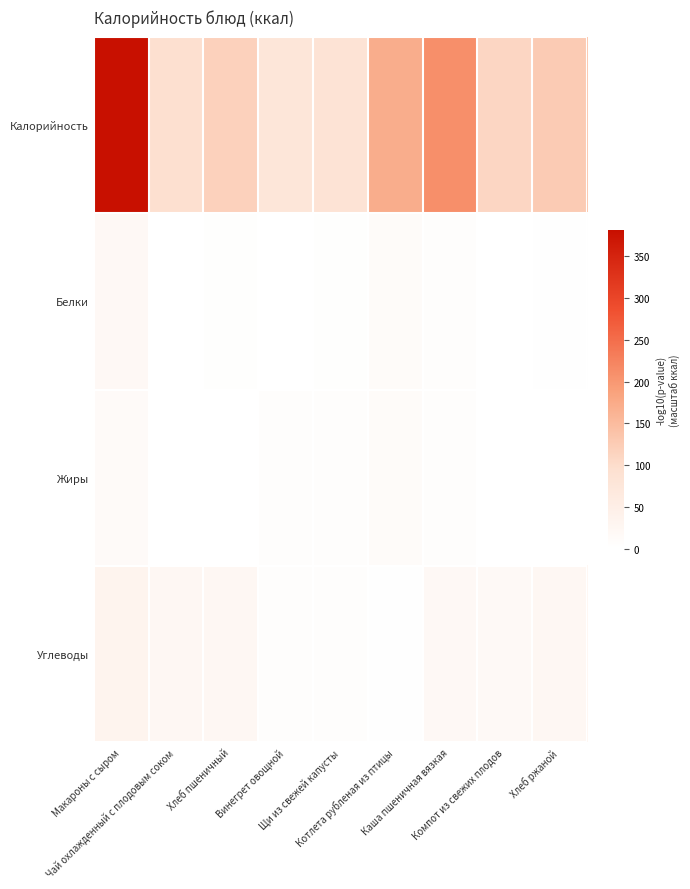

Which series has the widest spread of values?

Калорийность